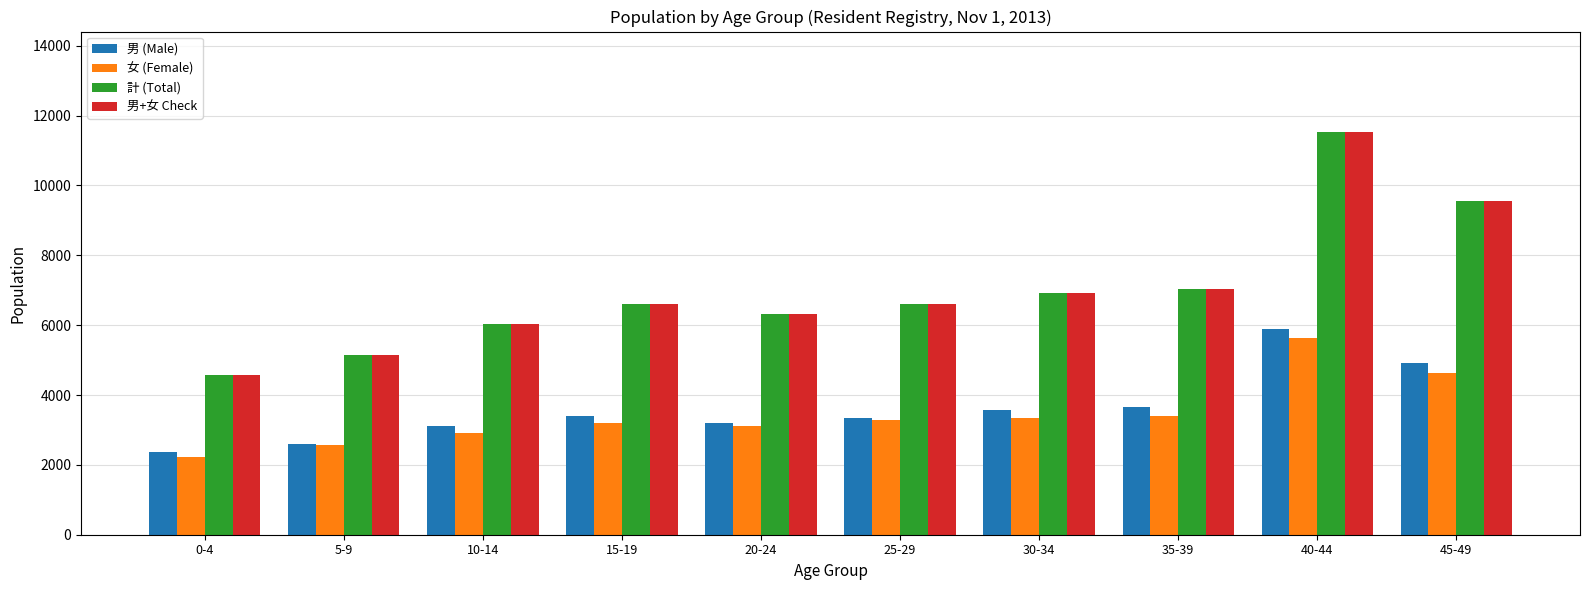

What is the lowest value of the 男 (Male) series?

2357